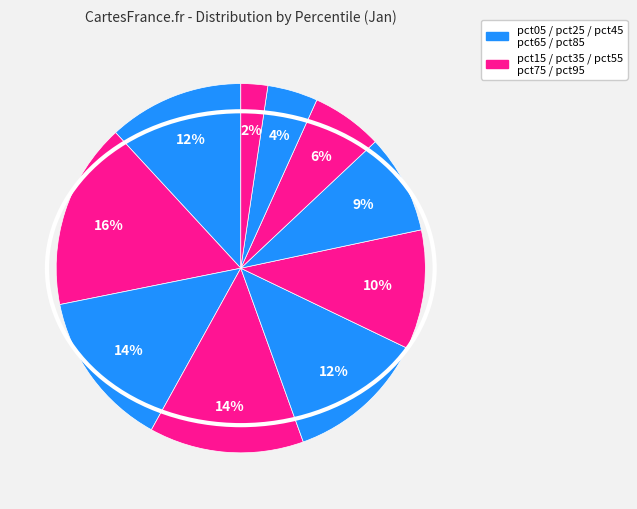

Count the number of slices in the pie.

10